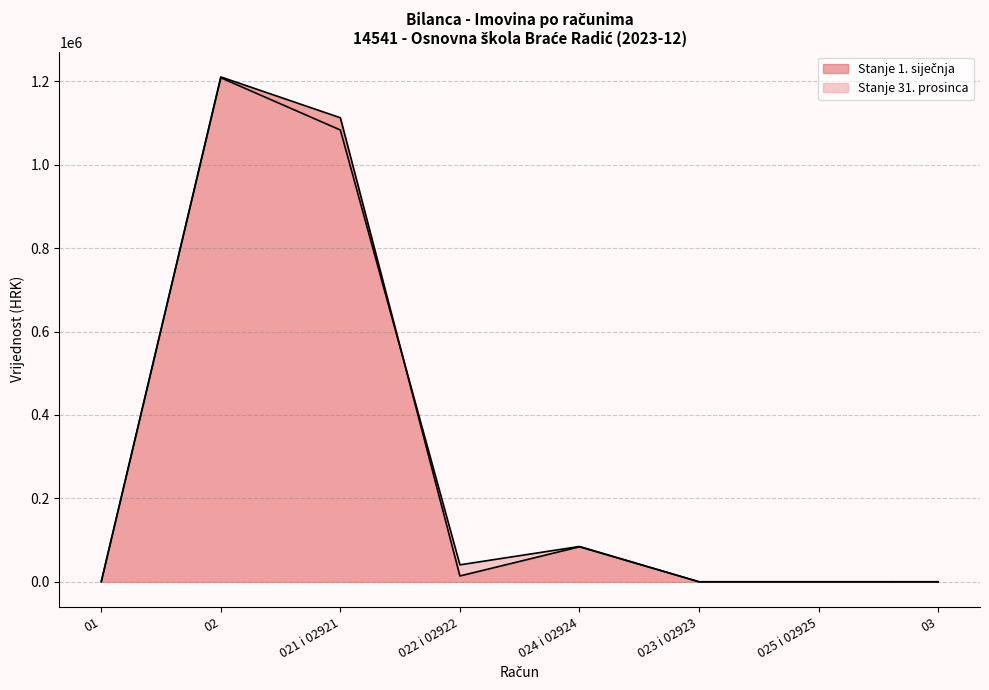

Where do Stanje 1. siječnja and Stanje 31. prosinca first cross each other?

021 i 02921 and 022 i 02922